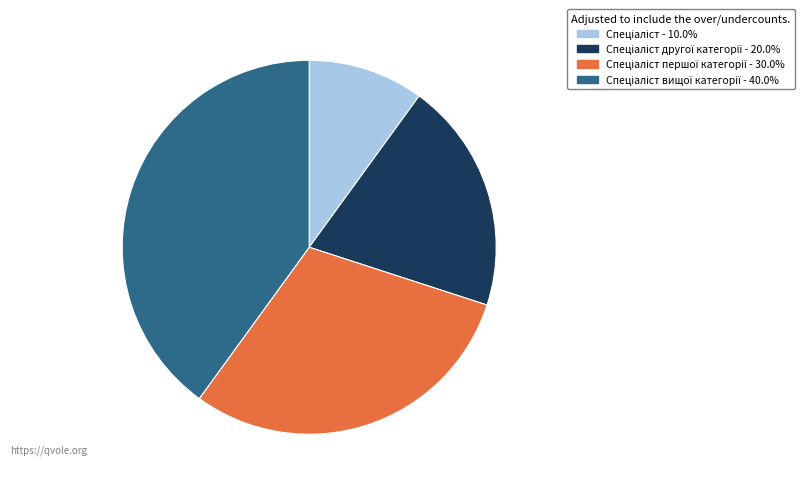

Is there any slice that represents more than half of the pie?

No